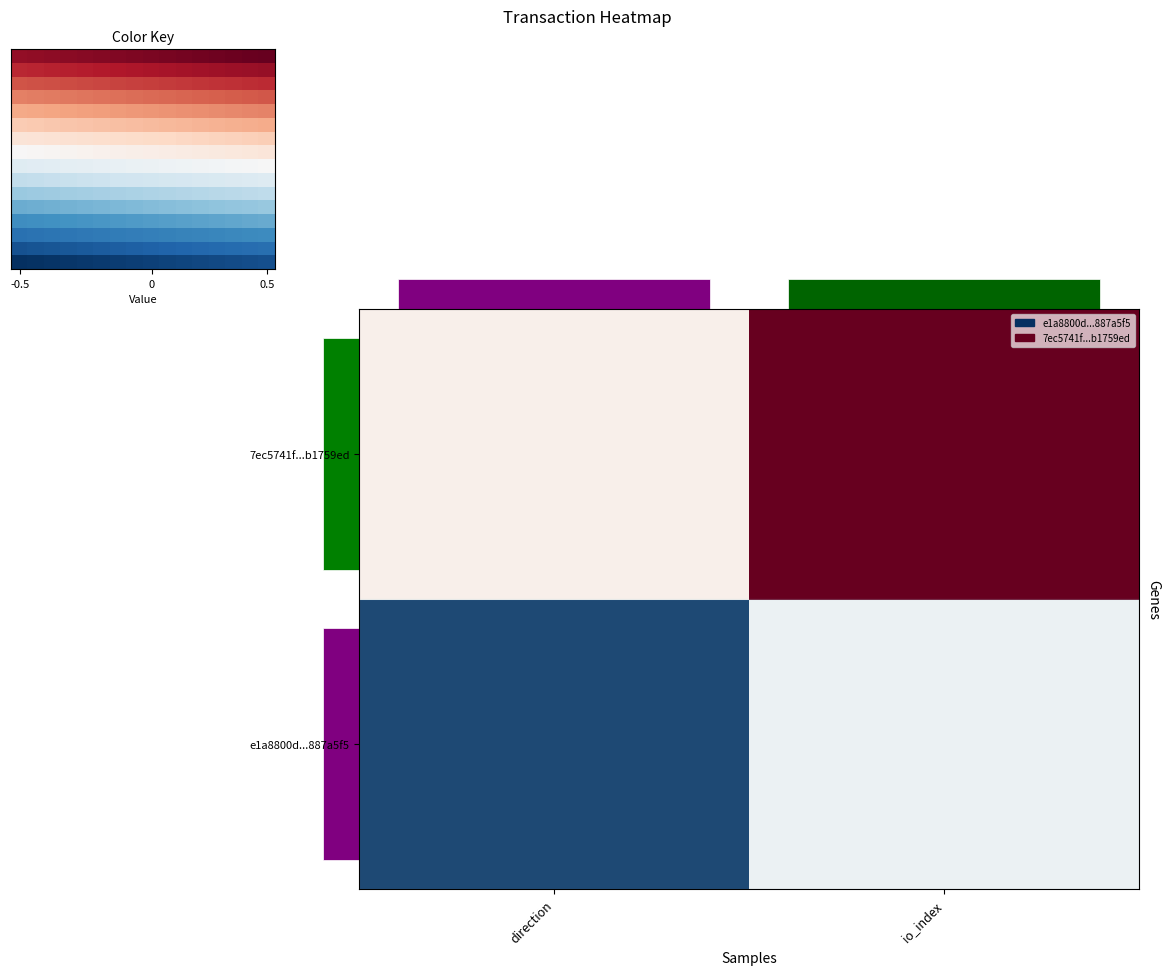

Reading left to right, extract all data points from this chart.

e1a8800d713df49ec48b5328093486a5887a5f5: -1	0
7ec5741fca56ec063c2cfb43b98ca4fdb1759ed: 1	21